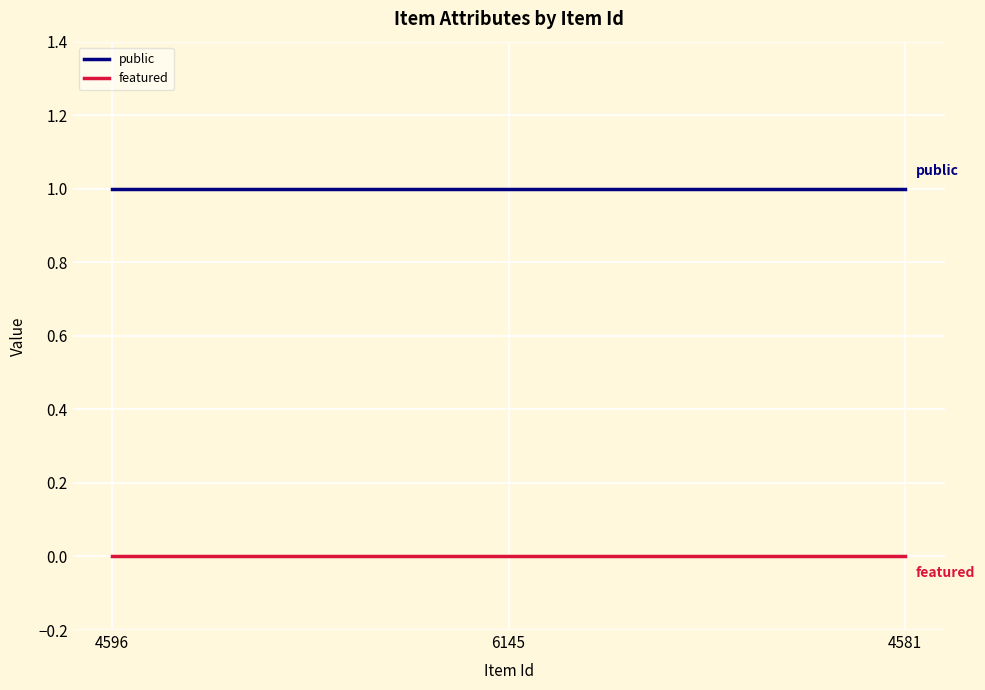

Does the chart have visible grid lines?

Yes